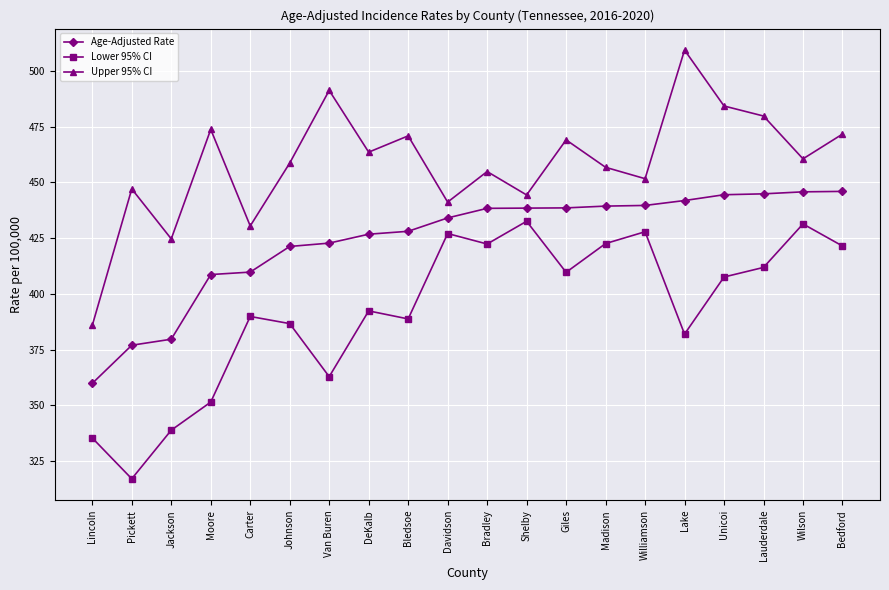

Is this an area chart (filled region under the line)?

No